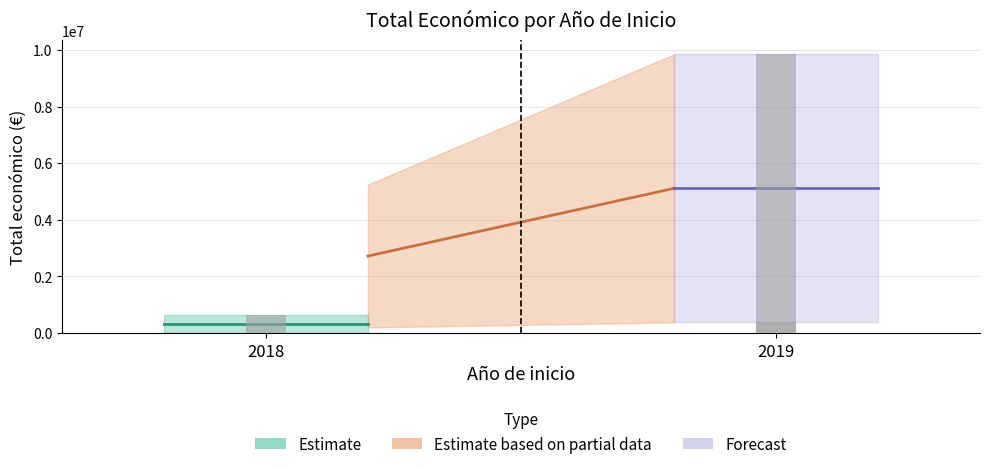

Reading right to left, what are all the values shown in this chart?

379920	9847932	19478	644817